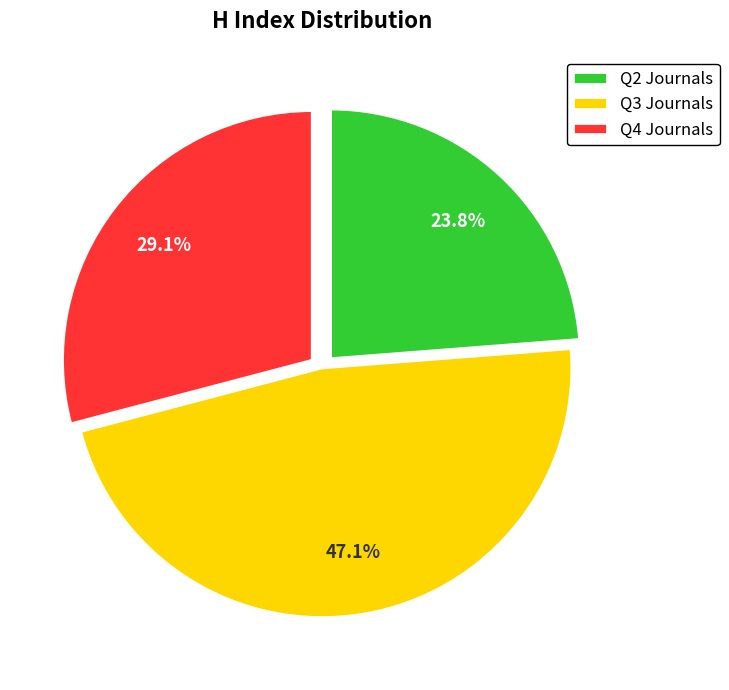

To the nearest percent, what is the difference between the largest and smallest slice percentages?

23%